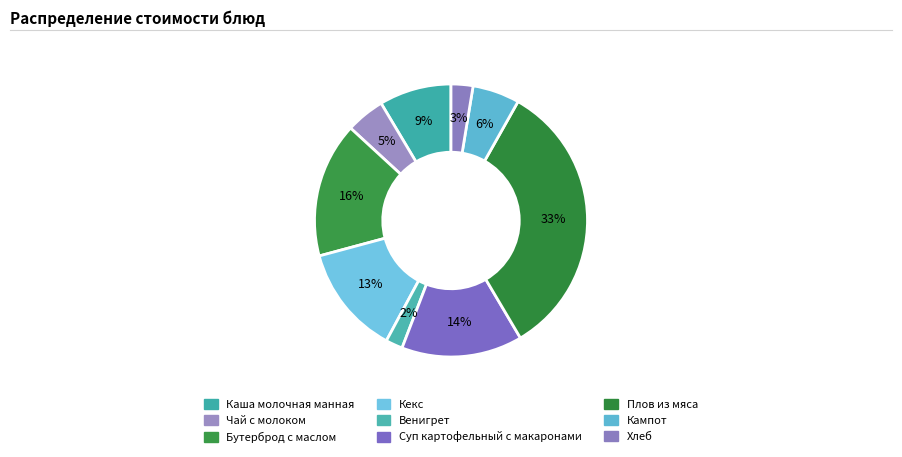

Is Плов из мяса the majority of the pie?

No